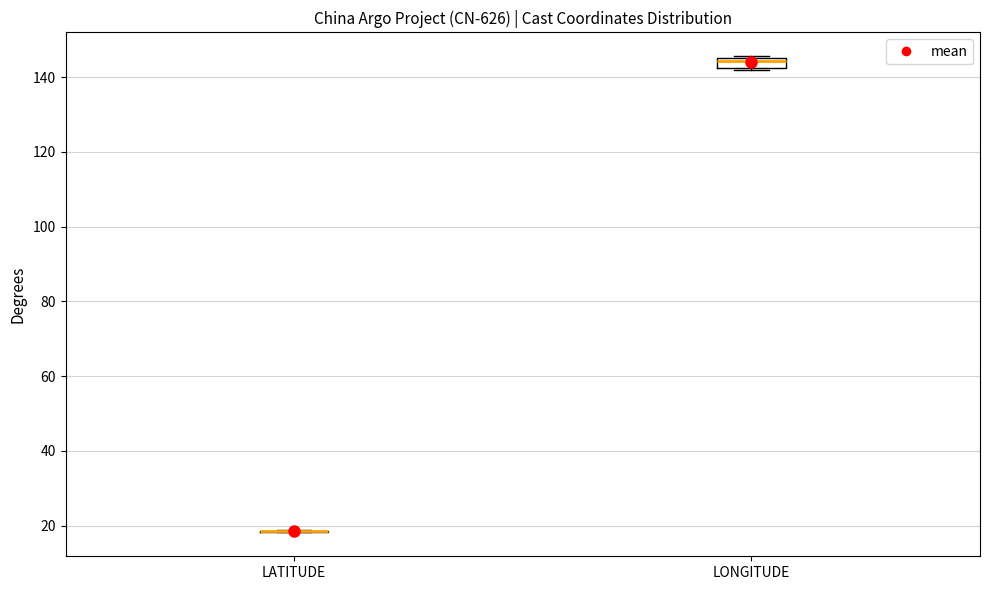

Which box is the tallest, from its lower edge to its upper edge?

LONGITUDE